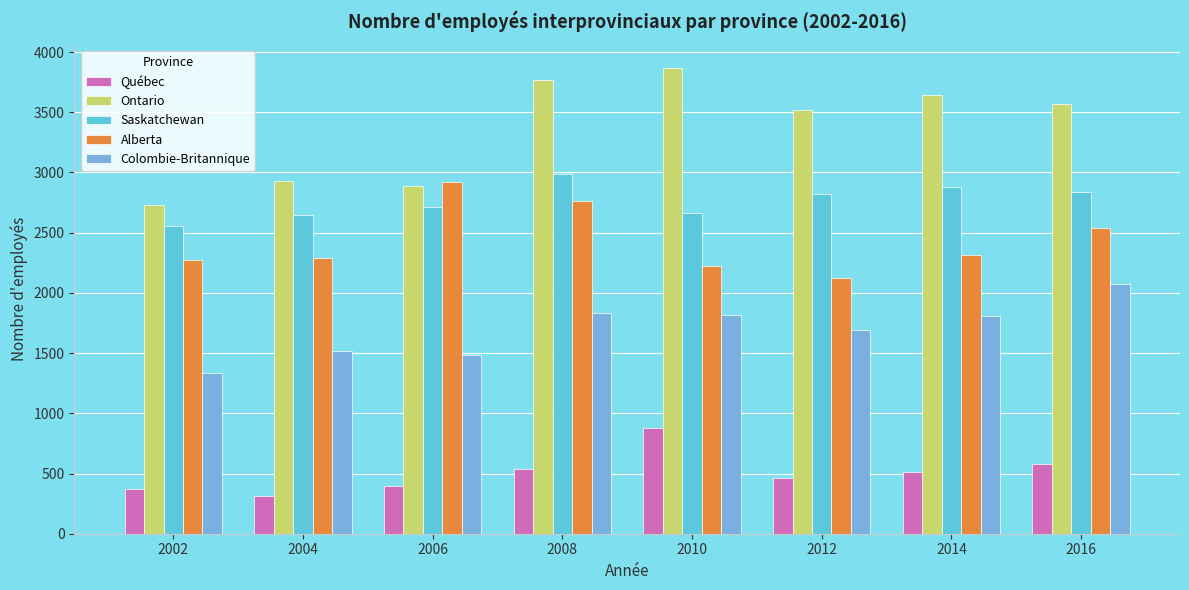

Which category has the lowest value in the Saskatchewan series?

2002